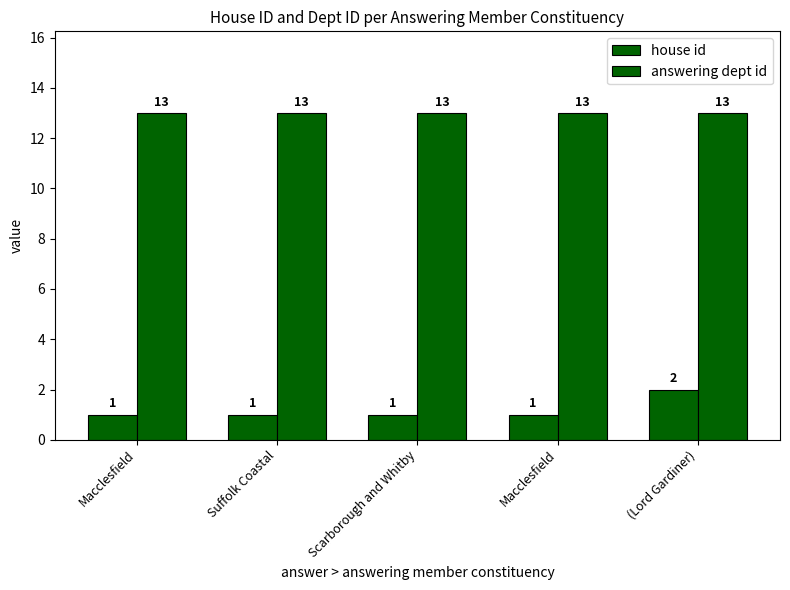

True or false: house id has a value of 1 at Macclesfield.

False